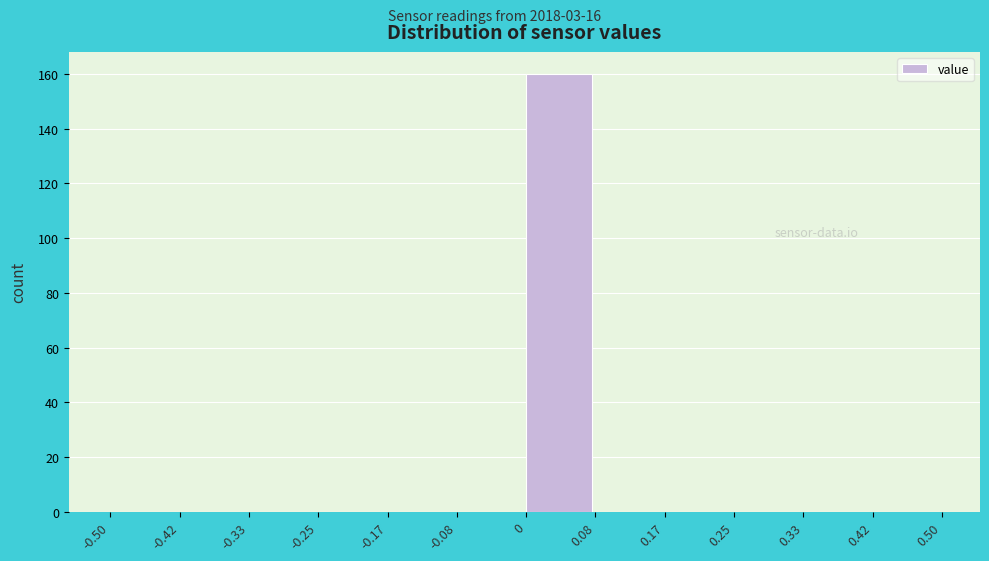

Reading left to right, transcribe this chart: for each bar, give the range it covers on the x-axis and its height. The values are not printed on the chart, so give them approximately, as read against the axis.

-0.50 to -0.42: 0
-0.42 to -0.33: 0
-0.33 to -0.25: 0
-0.25 to -0.17: 0
-0.17 to -0.08: 0
-0.08 to 0: 0
0 to 0.08: 160
0.08 to 0.17: 0
0.17 to 0.25: 0
0.25 to 0.33: 0
0.33 to 0.42: 0
0.42 to 0.50: 0